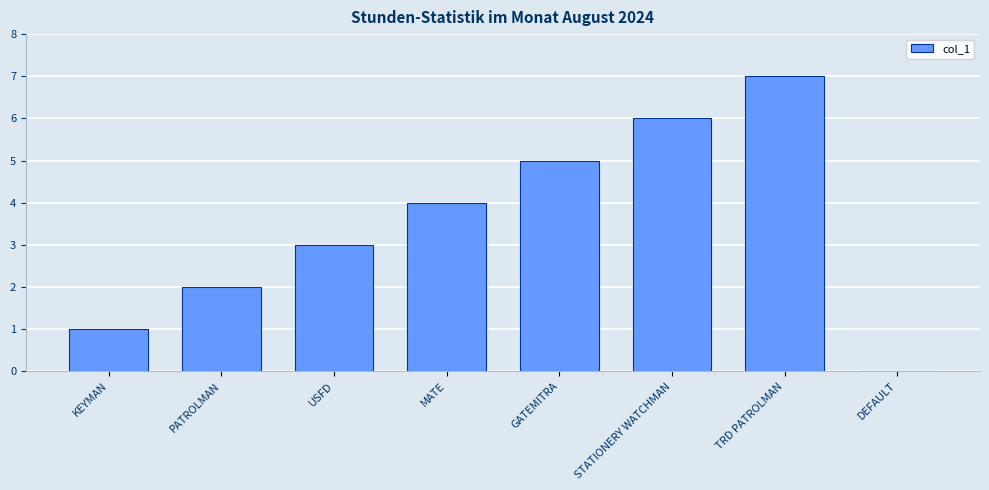

What is the ratio of the value at GATEMITRA to the value at TRD PATROLMAN?

0.7